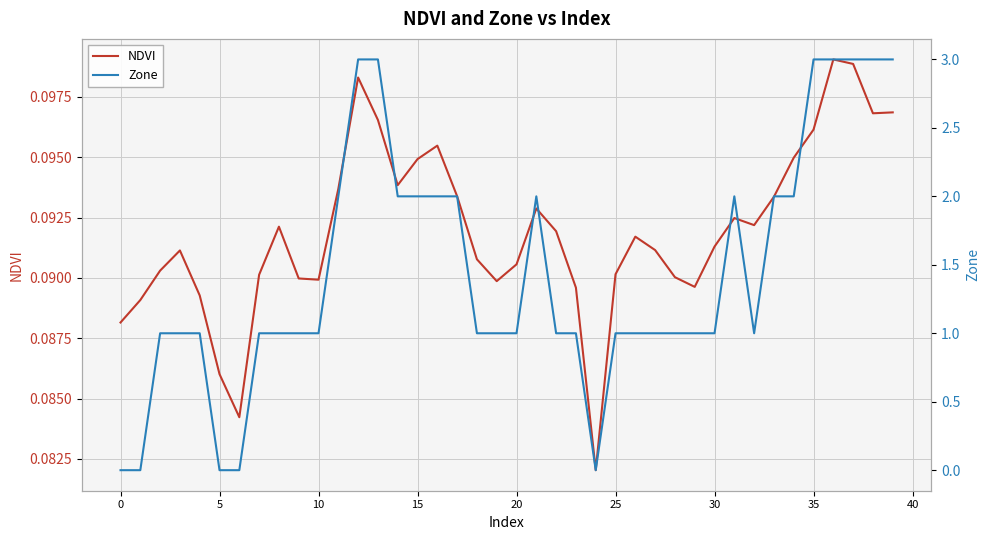

Where is the first local maximum for Zone?

21